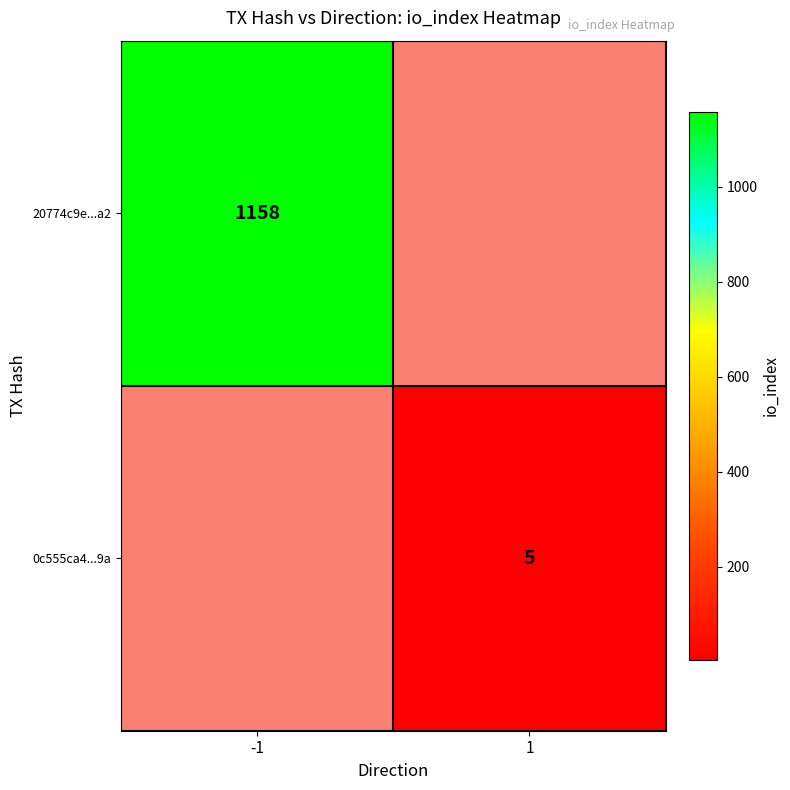

The 0c555ca4...9a series shows 5 at 1. True or false?

True